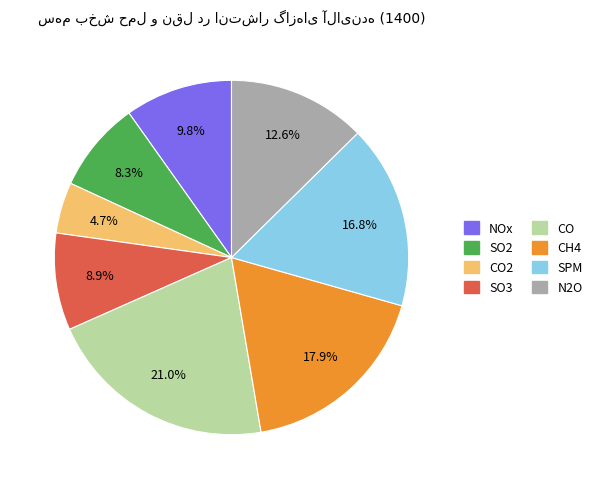

How many slices are in this pie chart?

8